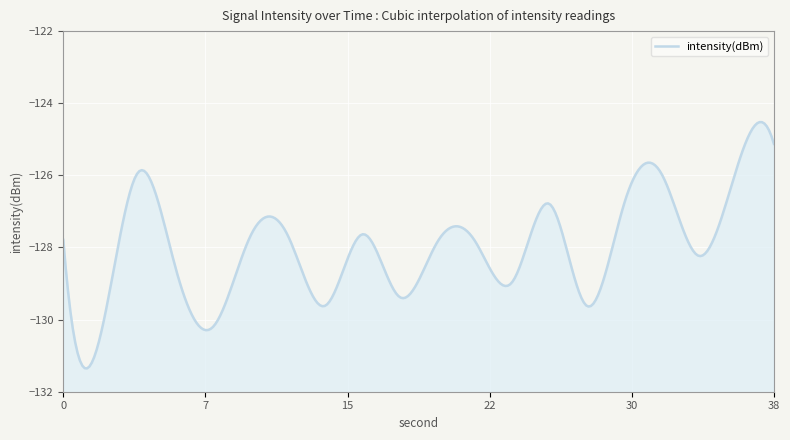

Which label corresponds to the smallest value in the chart?

2